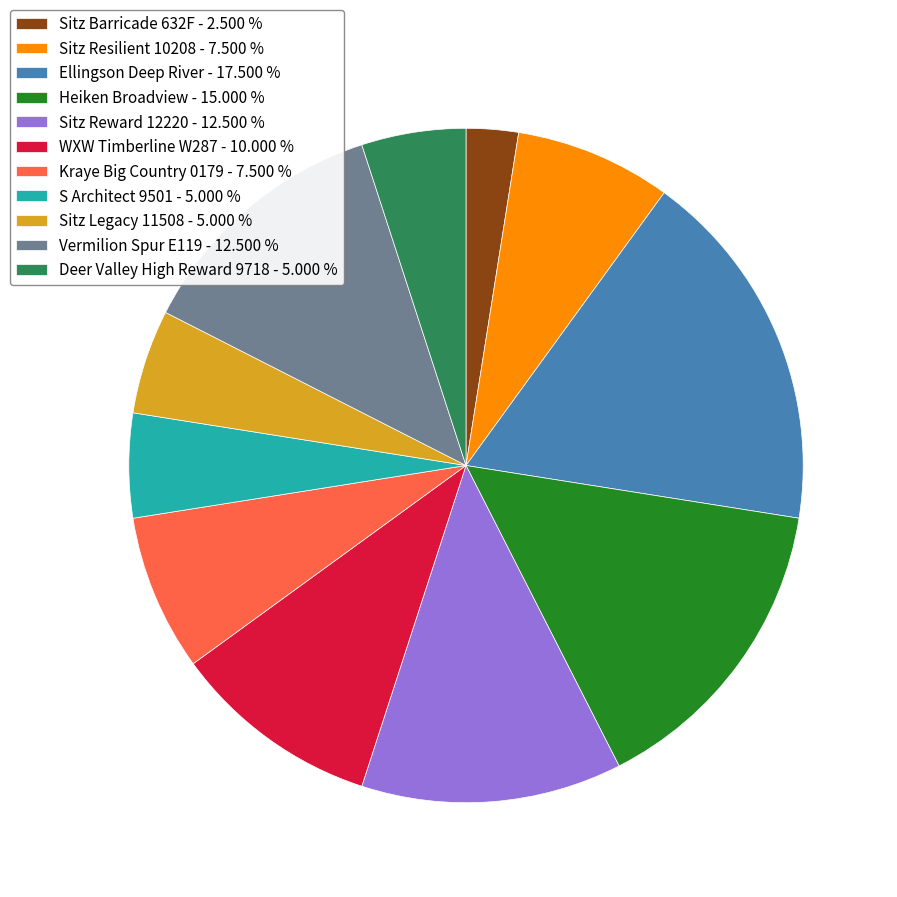

Approximately how many times larger is the value at Ellingson Deep River - 17.500 % compared to Deer Valley High Reward 9718 - 5.000 %?

3.5